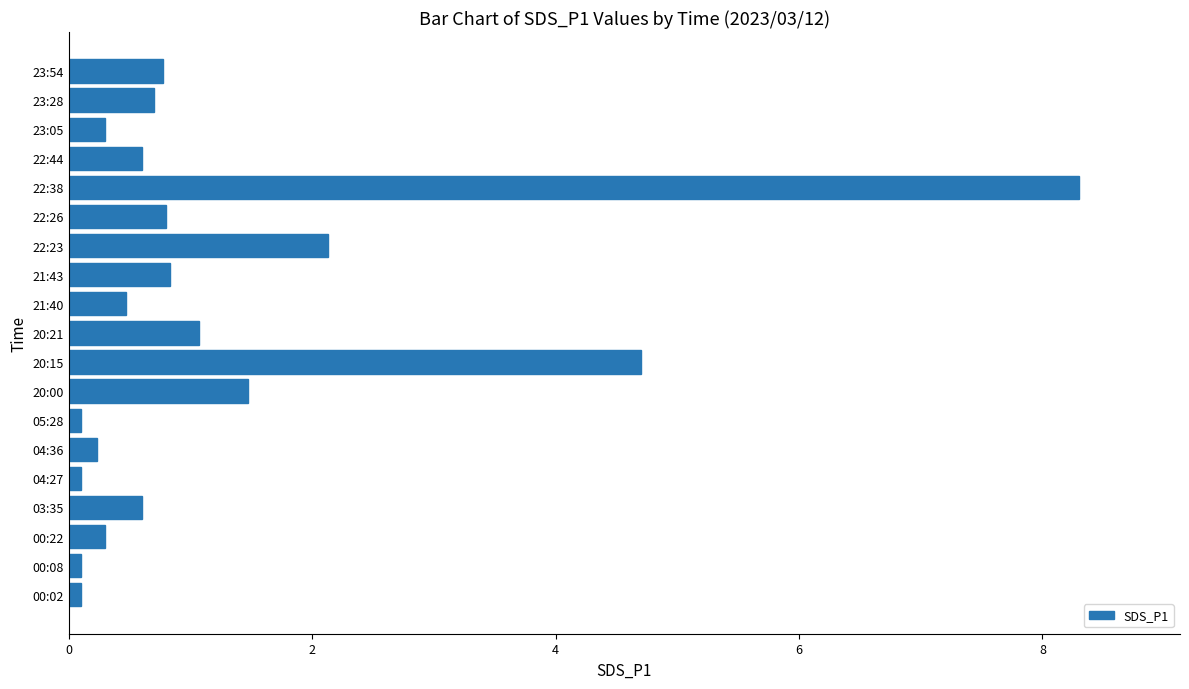

Reading bottom to top, list all the values displayed in this chart.

0.1	0.1	0.3	0.6	0.1	0.2	0.1	1.5	4.7	1.1	0.5	0.8	2.1	0.8	8.3	0.6	0.3	0.7	0.8